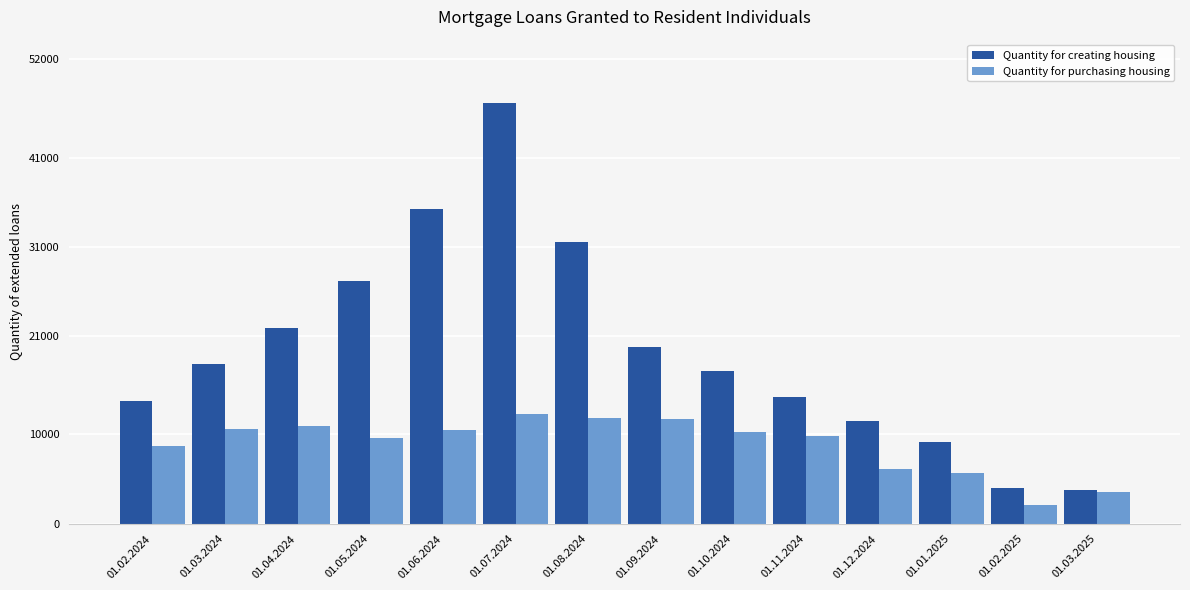

The value of Quantity for creating housing at 01.11.2024 is 14224. True or false?

True